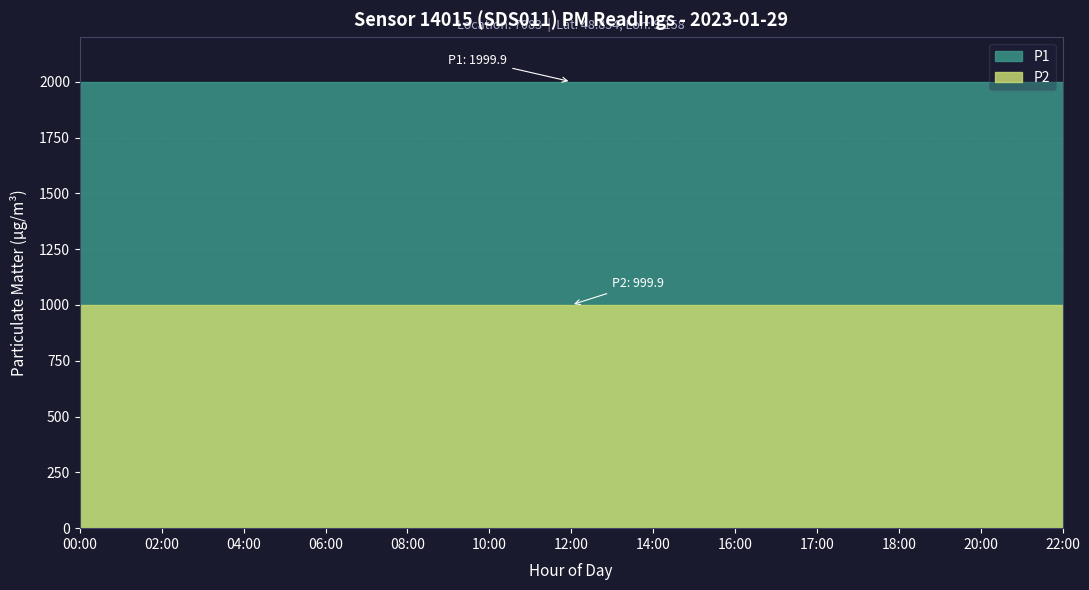

Is it true that P2 equals 1626.9 at 18:00?

False